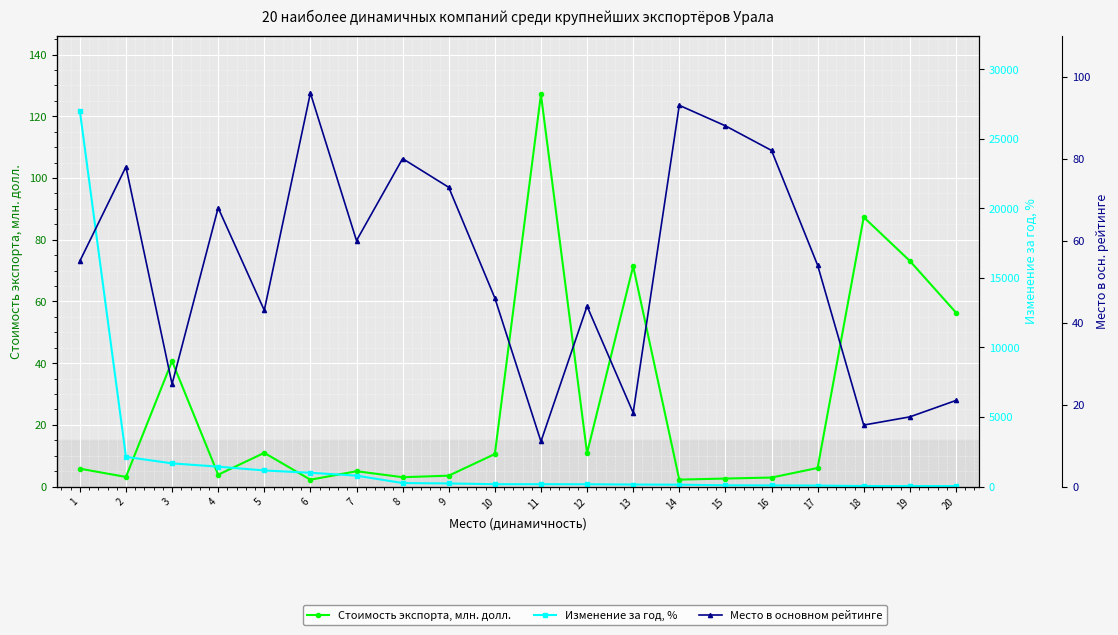

At 1, list the series in order from largest to smallest.

Изменение за год, %, Место в основном рейтинге, Стоимость экспорта, млн. долл.